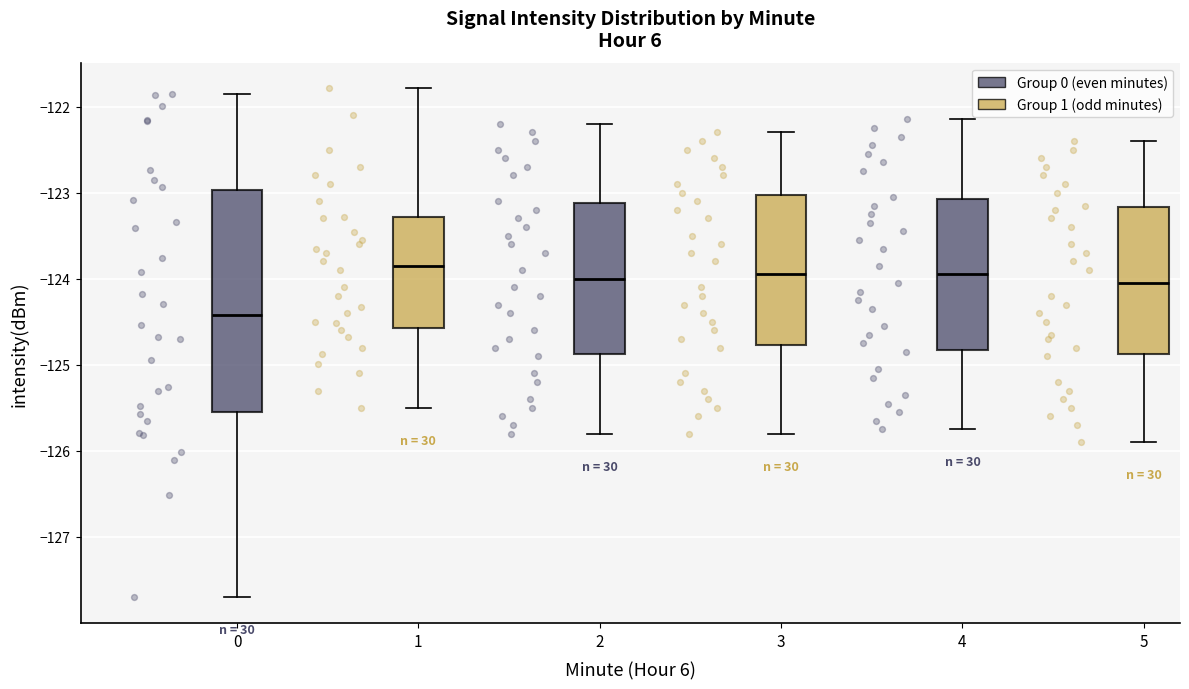

Which box's median line is the lowest?

0